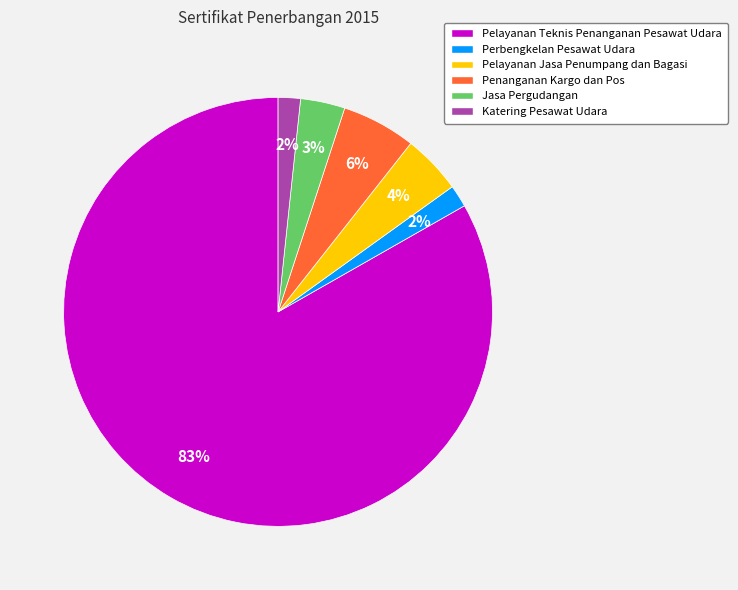

Does Perbengkelan Pesawat Udara represent more than half of the total?

No